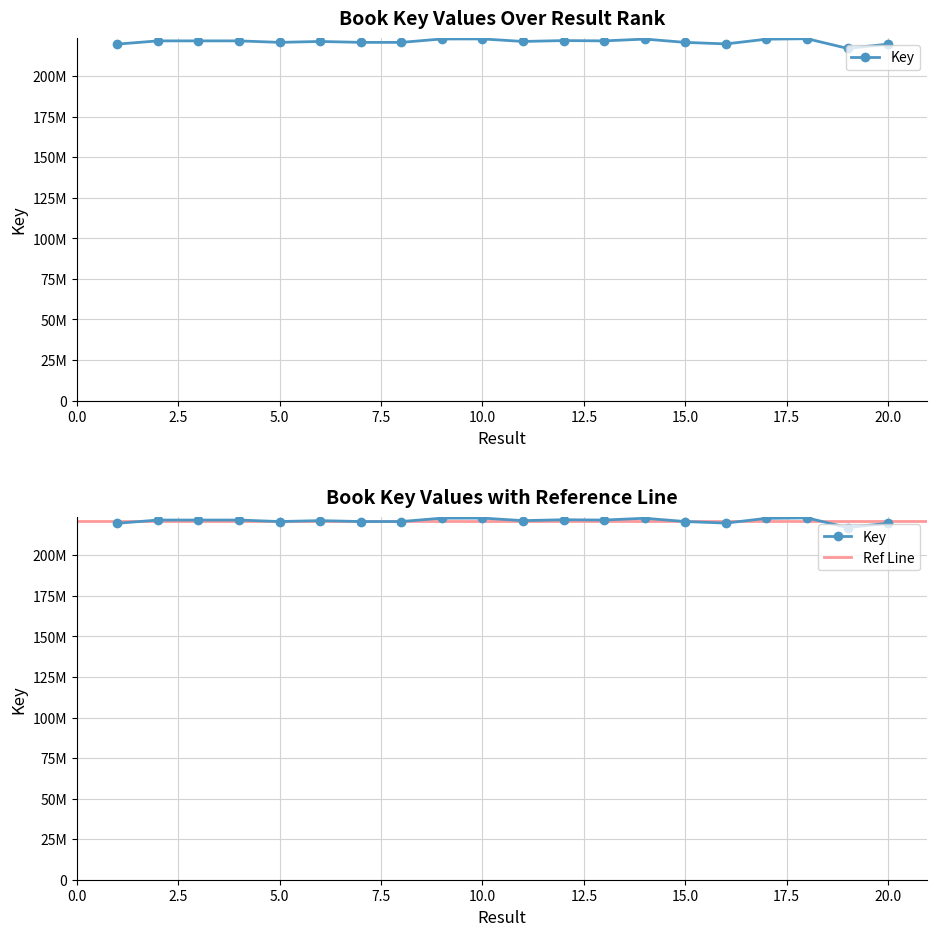

Reading left to right, list all the values displayed in this chart.

1=219740052	2=221733900	3=221731261	4=221733457	5=220813288	6=221374953	7=220813544	8=220812904	9=222905326	10=222935417	11=221374994	12=221919861	13=221732813	14=222834382	15=220812863	16=219861142	17=222781705	18=223073954	19=217102241	20=219739937